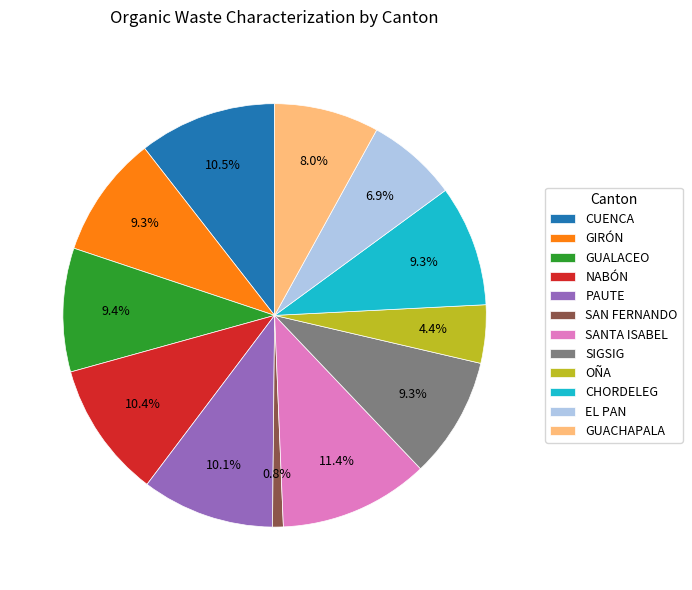

Does any single category account for the majority?

No